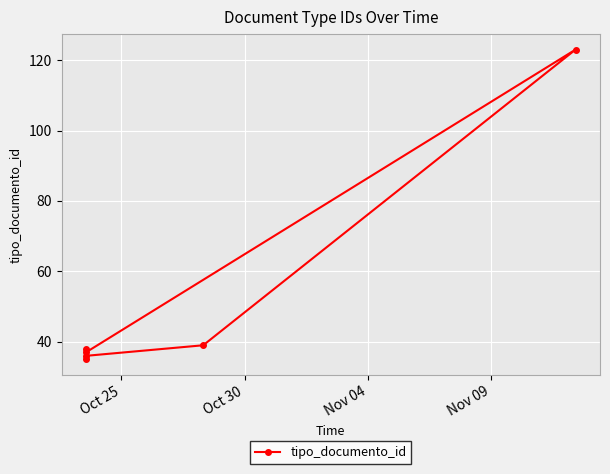

What is the ratio of the value at Nov 09 to the value at Oct 30?

1.0